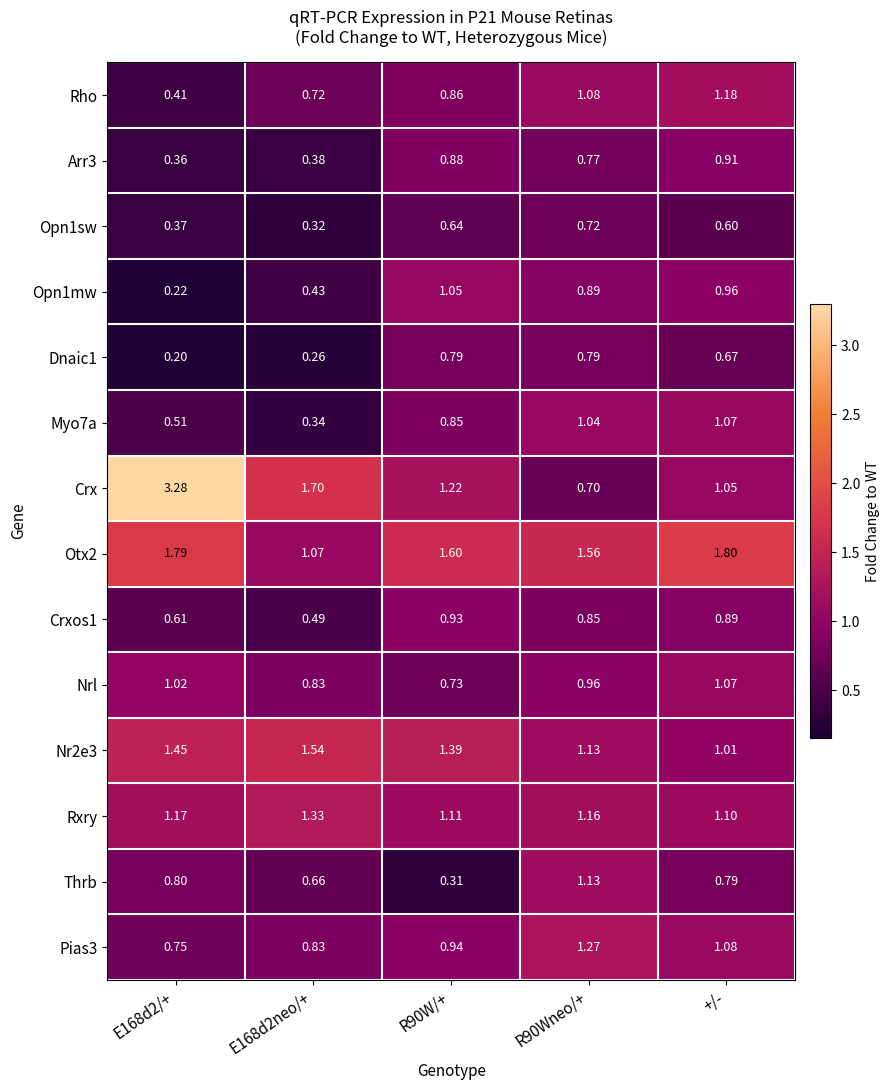

Which series has the largest range (max minus min)?

Crx